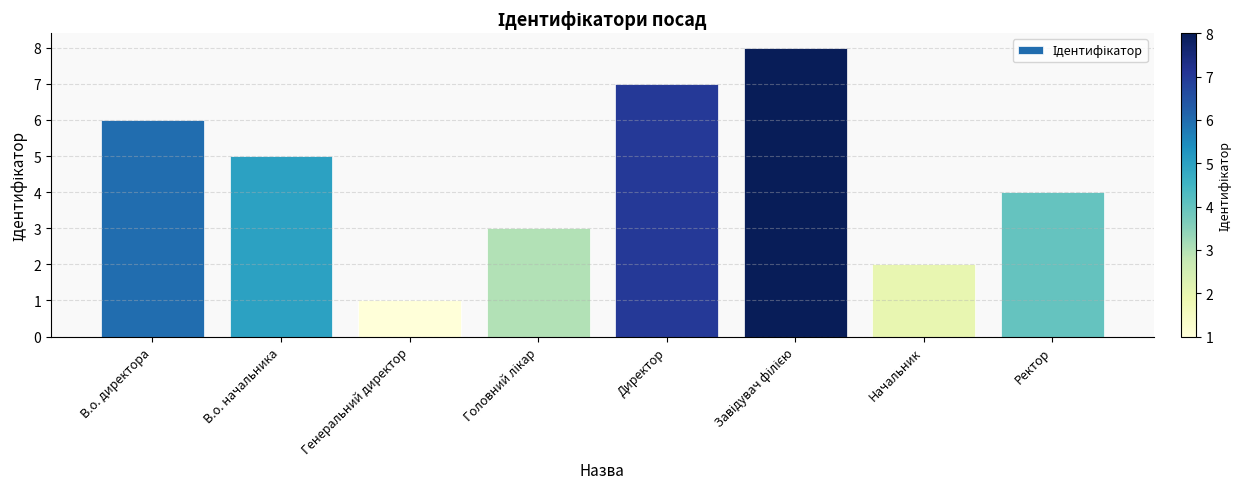

What is the maximum value shown in the chart?

8